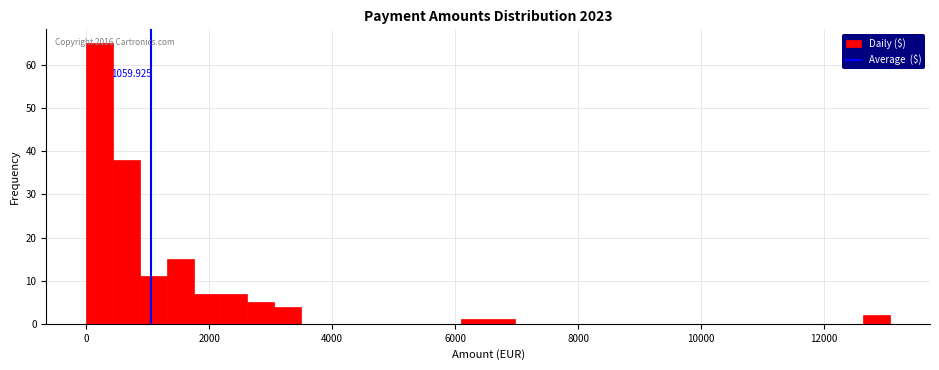

Around what value on the x-axis is the tallest bar? Give the approximate position of its centre, as read against the axis.

200